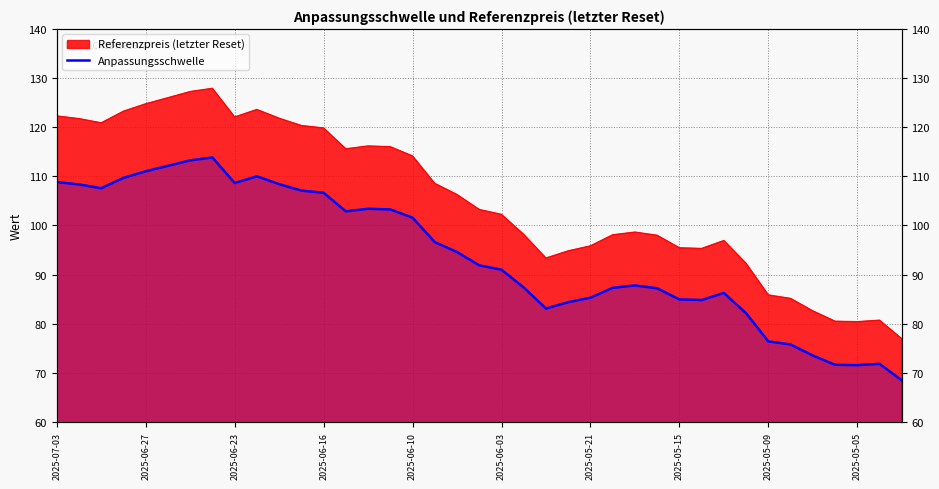

Between 15 and 2025-06-27, which is larger?

2025-06-27